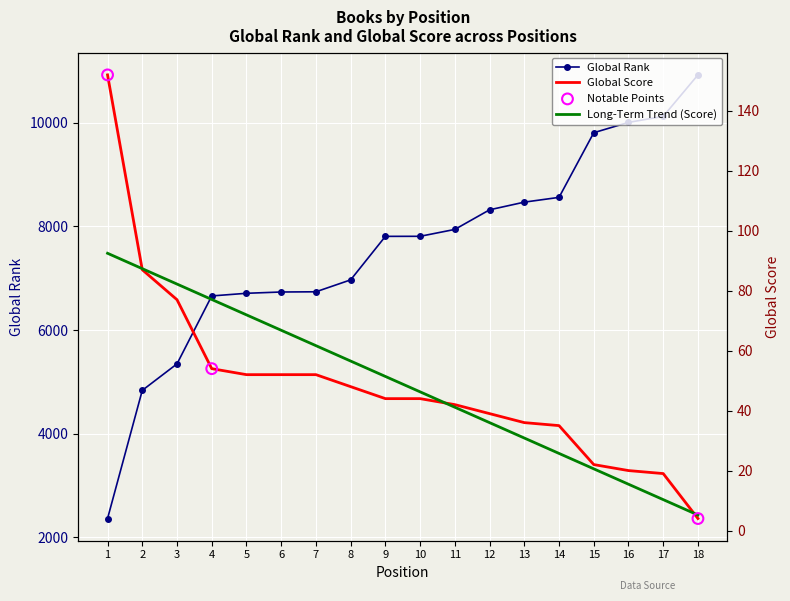

Which series reaches the maximum Y coordinate?

Global Rank